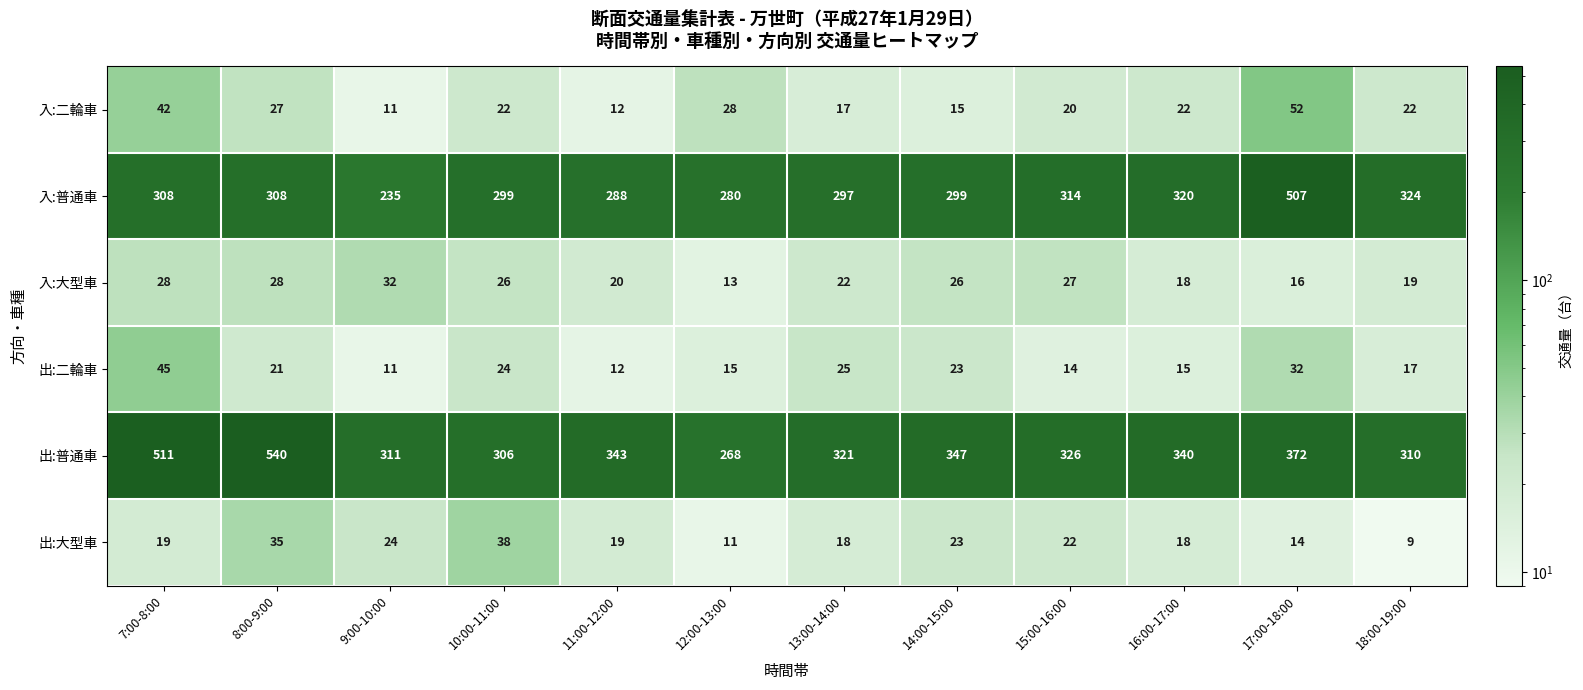

What is the greatest value displayed?

540